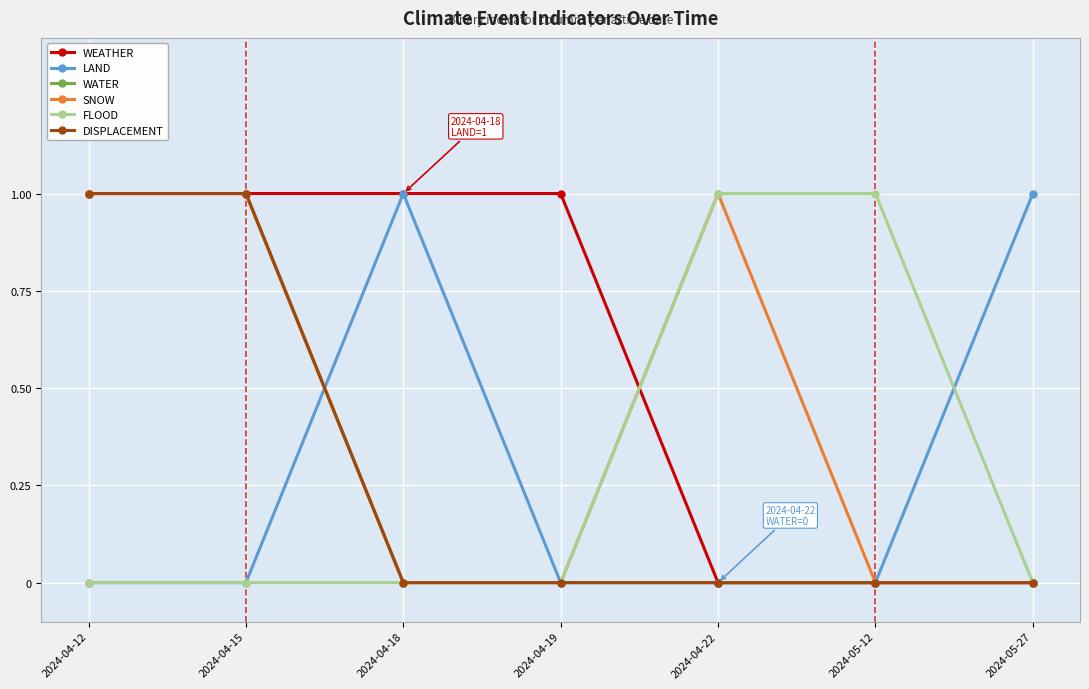

Is this an area chart (filled region under the line)?

No